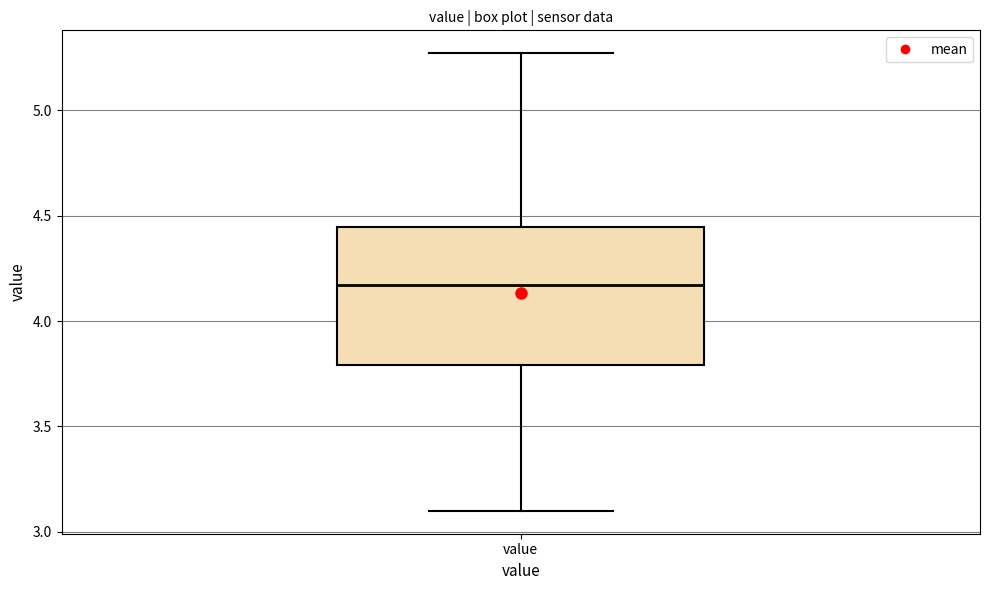

Read this box plot against the y-axis: the position of the median line, the range covered by the box, and the ends of both whiskers. The values are not printed on the chart, so give them approximately, as read against the axis.

median 4.15, box 3.80 to 4.45, whiskers 3.10 to 5.25